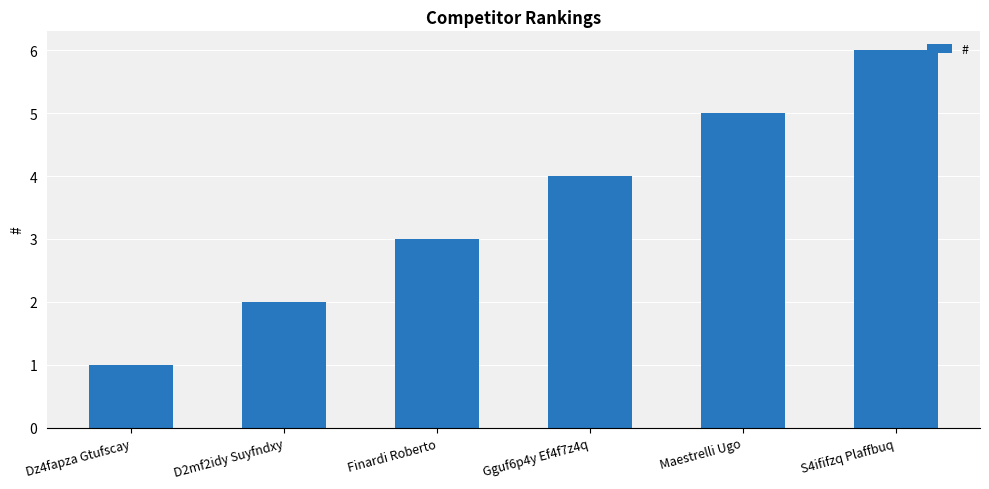

The chart shows a value of 7 at Gguf6p4y Ef4f7z4q. True or false?

False